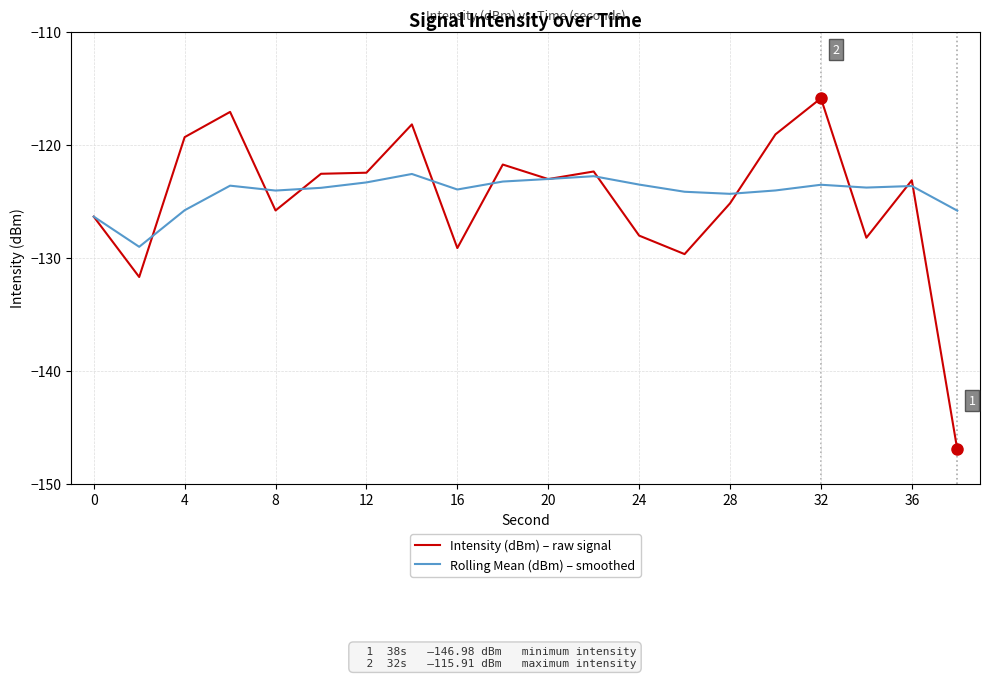

What is the greatest value displayed?

-115.9